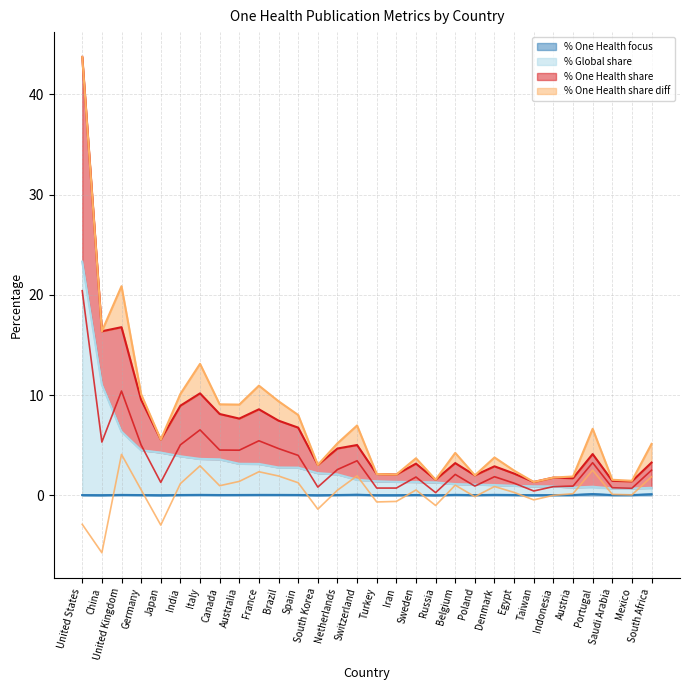

How many series are shown in this chart?

4